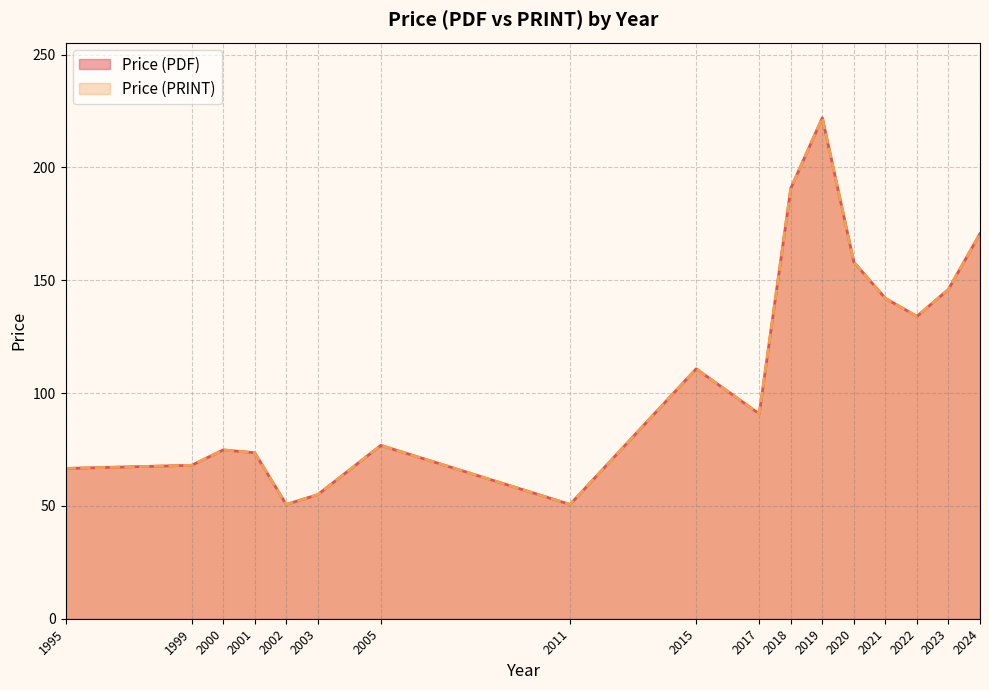

How many lines are shown in the chart?

2